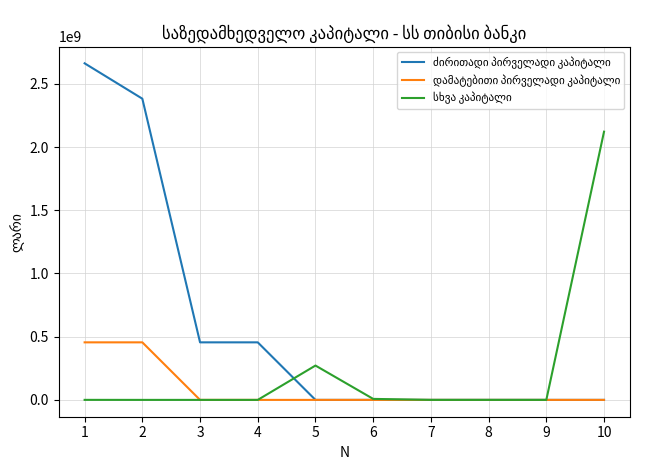

What is the spread (max minus min) of values at 2?

2382595125.3